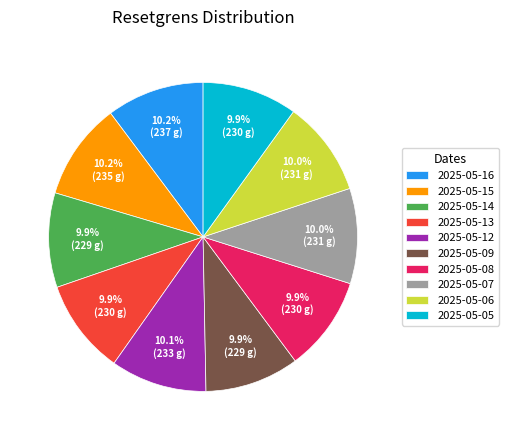

What percentage do 2025-05-12 and 2025-05-13 together represent?

20.0%